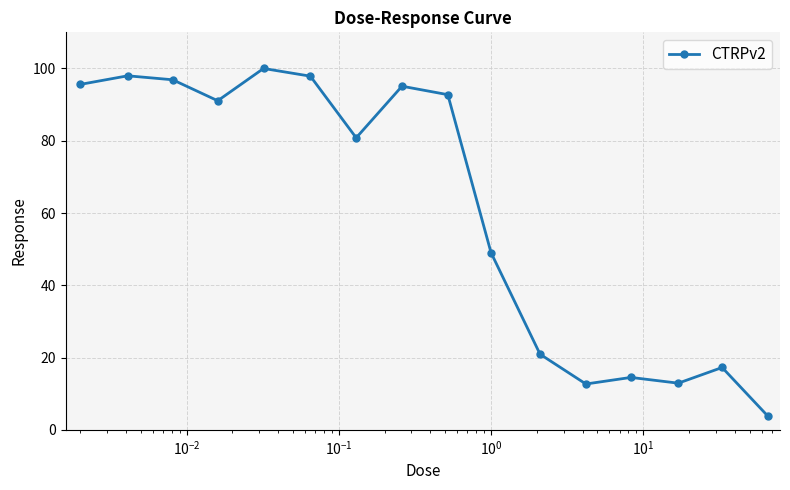

What is the minimum value shown in the chart?

3.8